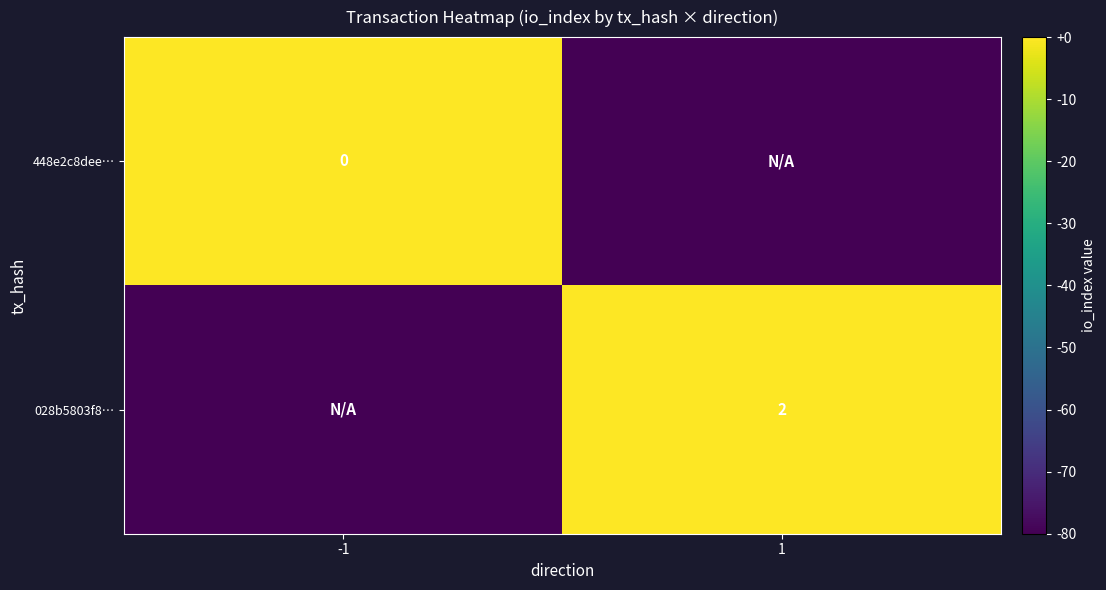

Is it true that 028b5803f8… equals 1 at 1?

False